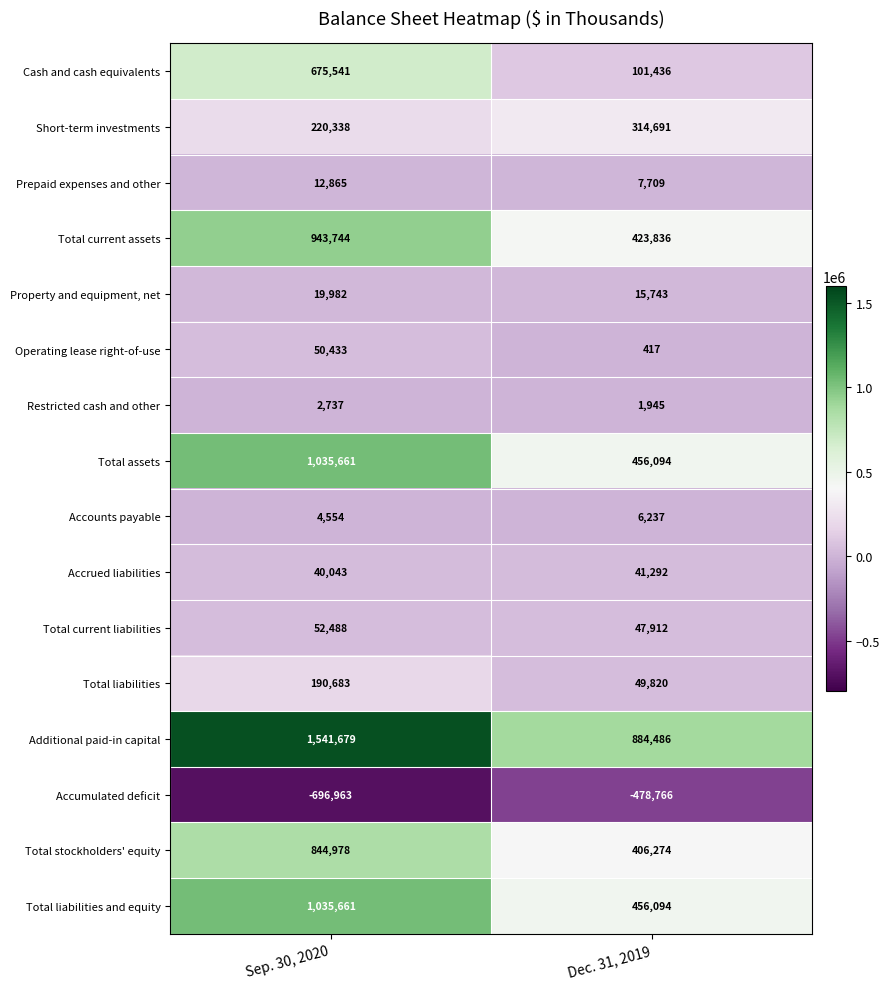

What value does the Additional paid-in capital series have at Dec. 31, 2019, to the nearest 50?

884500